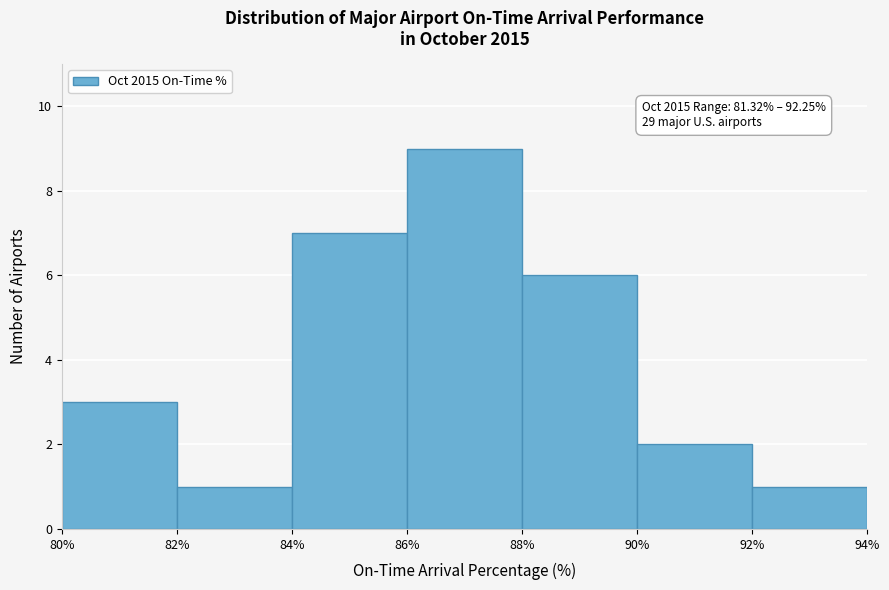

Which range on the x-axis has the tallest bar?

86% to 88%